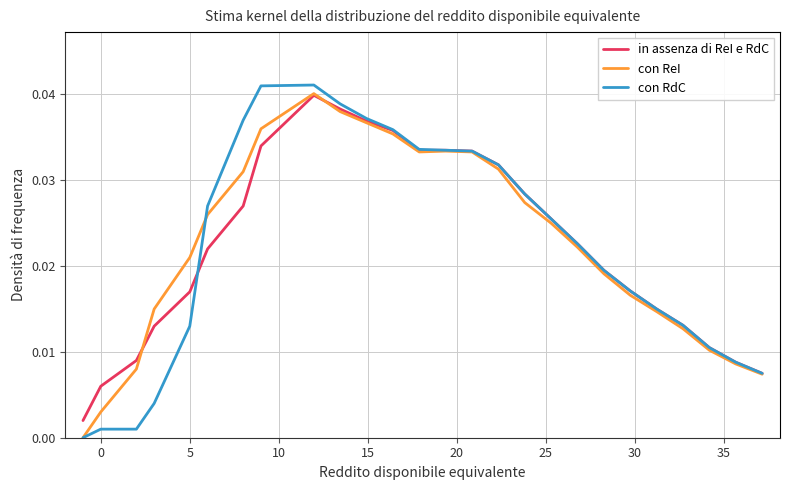

Which series has the widest spread of values?

con RdC